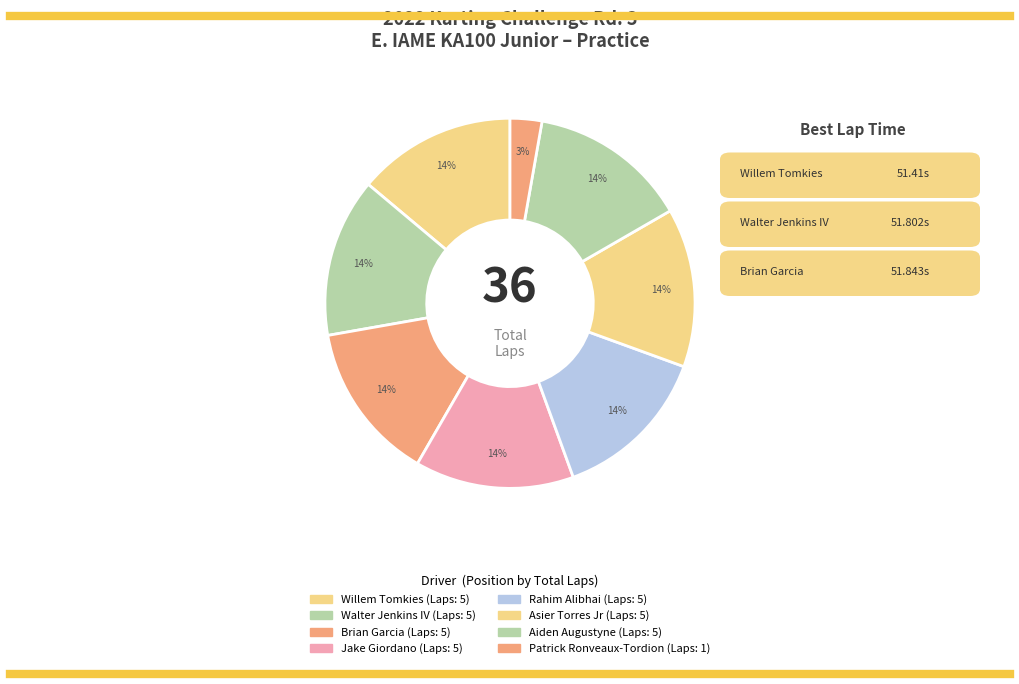

How many segments does this pie chart have?

8